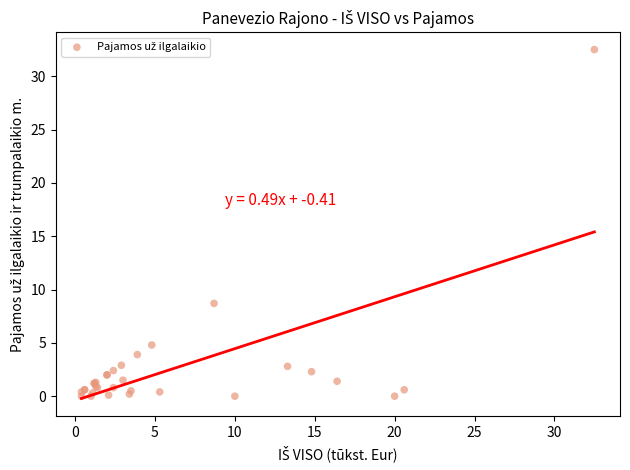

What Y value in the scatter plot is closest to 16?

8.7